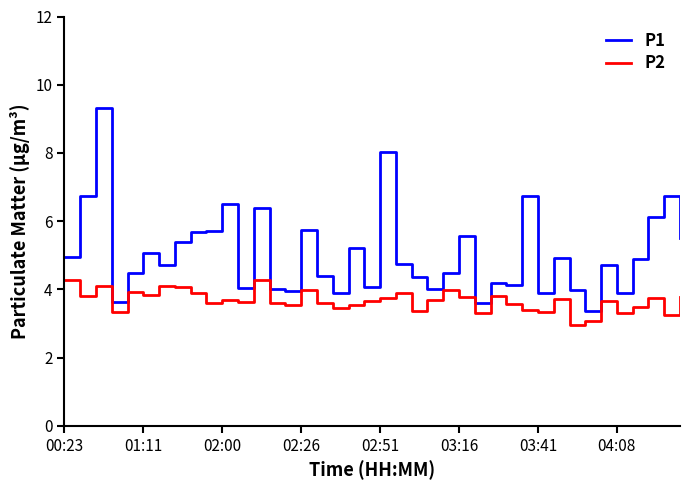

True or false: P1 and P2 cross at least once.

False